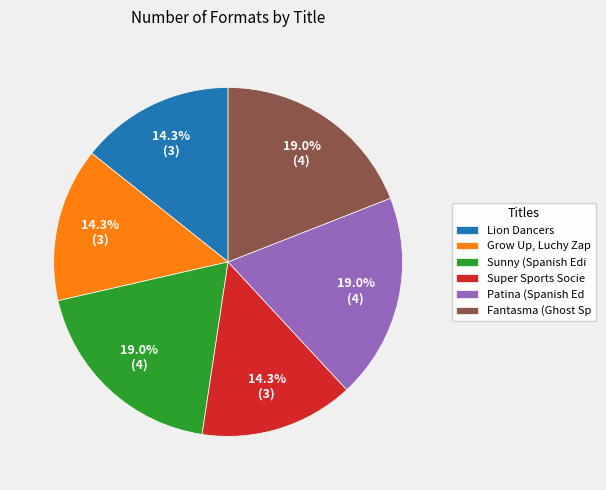

Is there a majority slice in this chart?

No